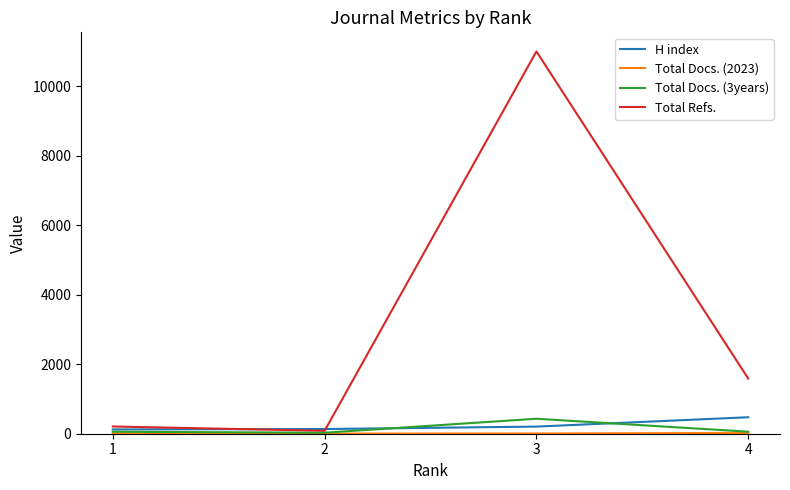

Which series has the widest spread of values?

Total Refs.